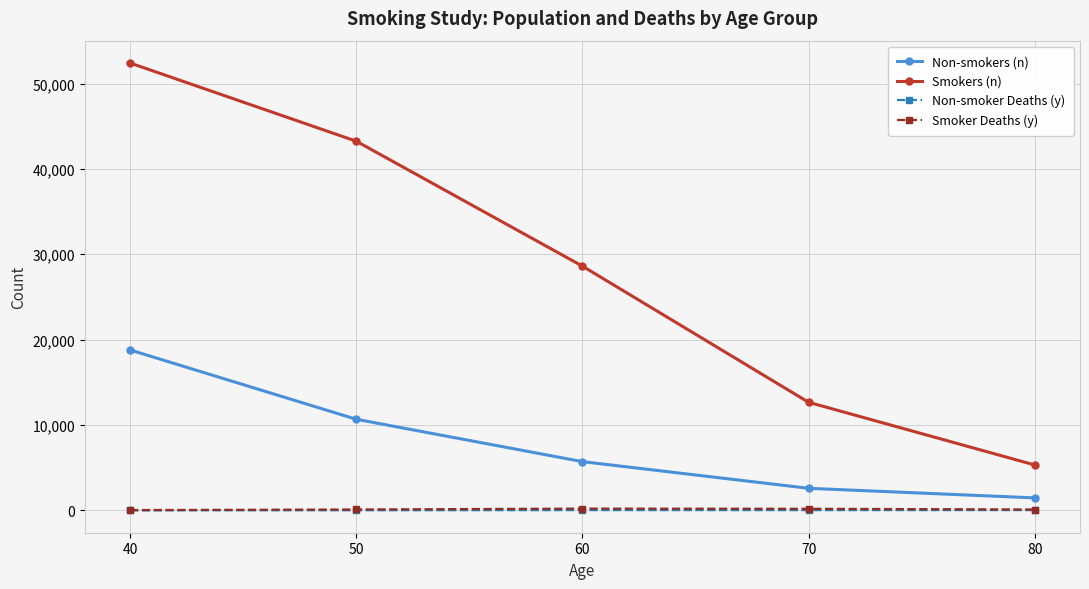

The value of Smokers (n) at 60 is 39452. True or false?

False